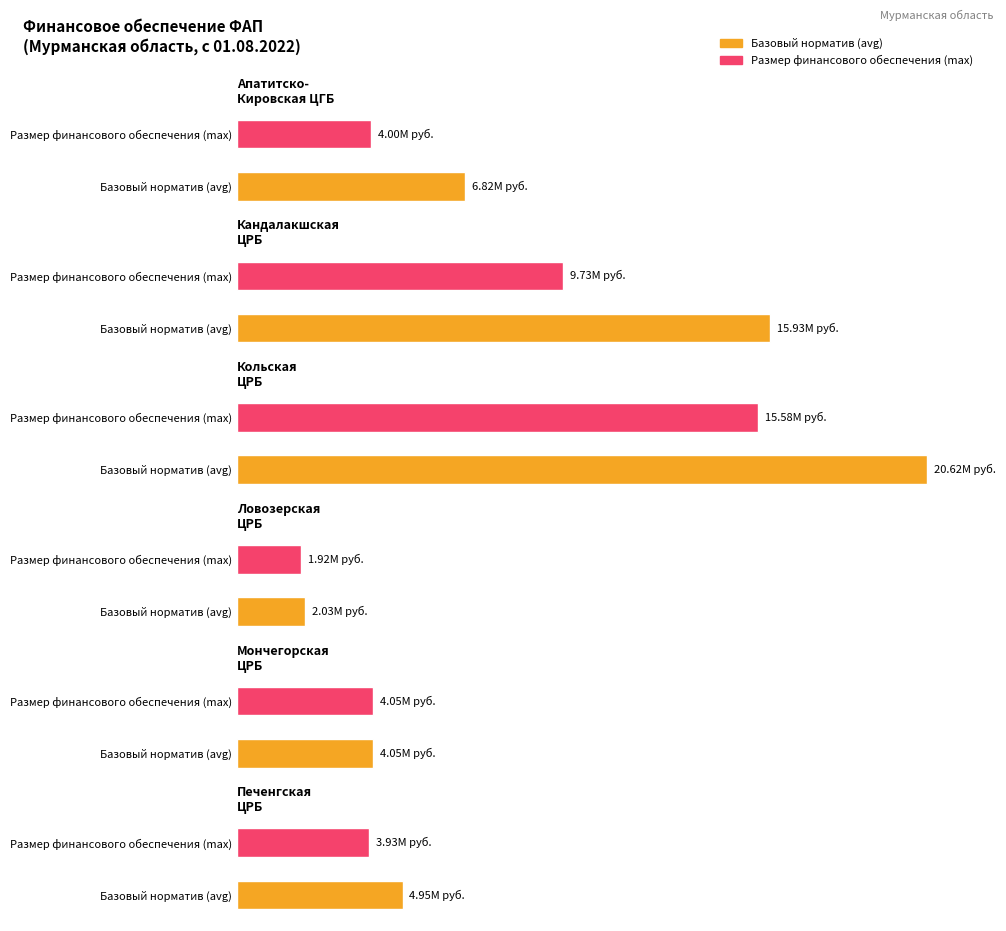

True or false: Размер финансового обеспечения (max) has a value of 4002346.6 at 0.

True